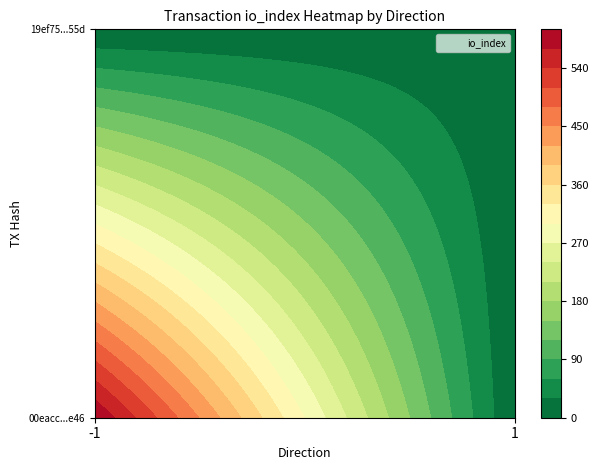

The value of 19ef75ae446586c83acf3d00f2a1c1f6d70855d at direction is 0. True or false?

False